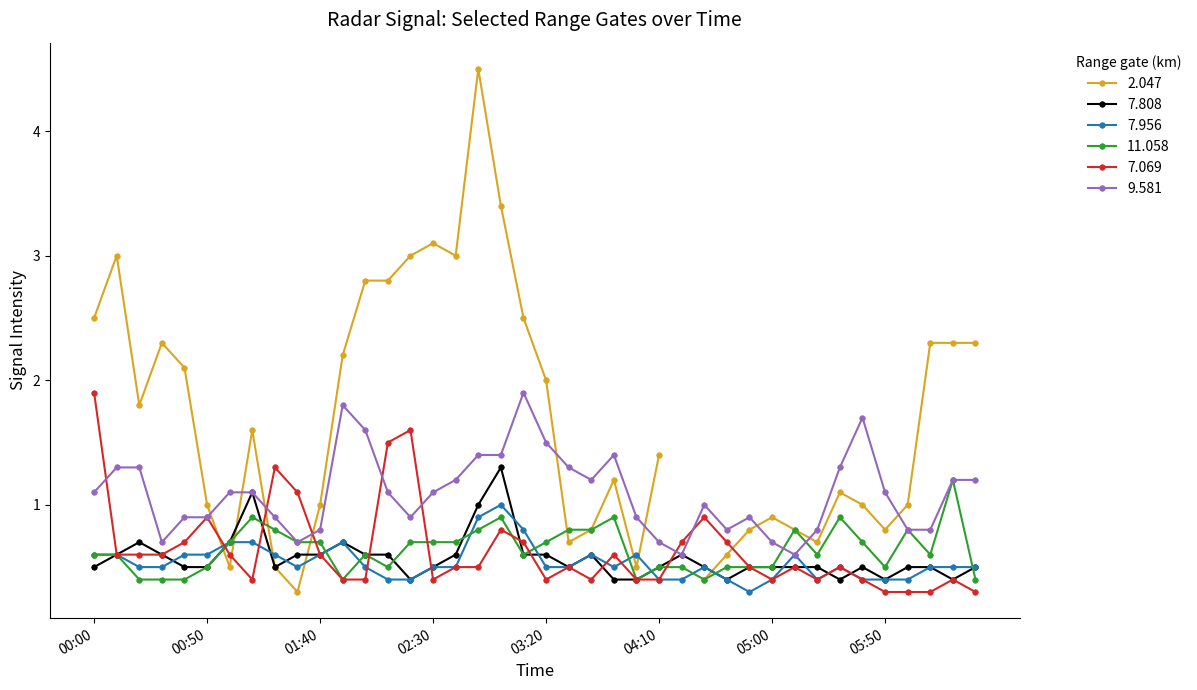

How many times do 7.069 and 9.581 cross each other?

7